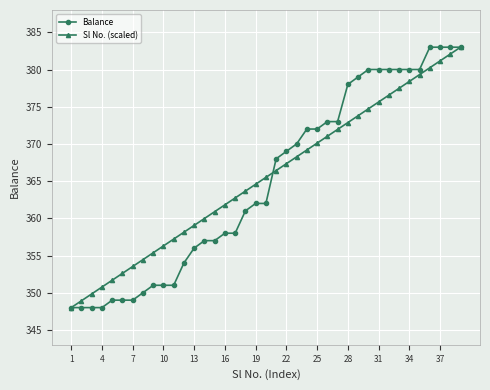

Rank the series by their average value, from lowest to highest.

Balance, Sl No. (scaled)